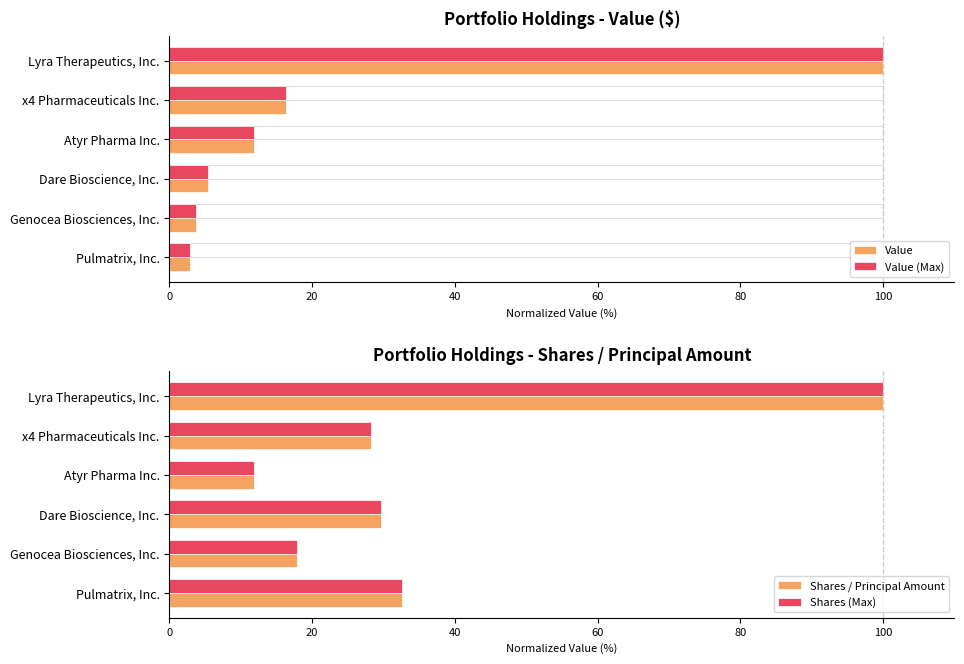

Is the value of Shares (Max) at Pulmatrix, Inc. greater than the value of Shares / Principal Amount at Genocea Biosciences, Inc.?

Yes